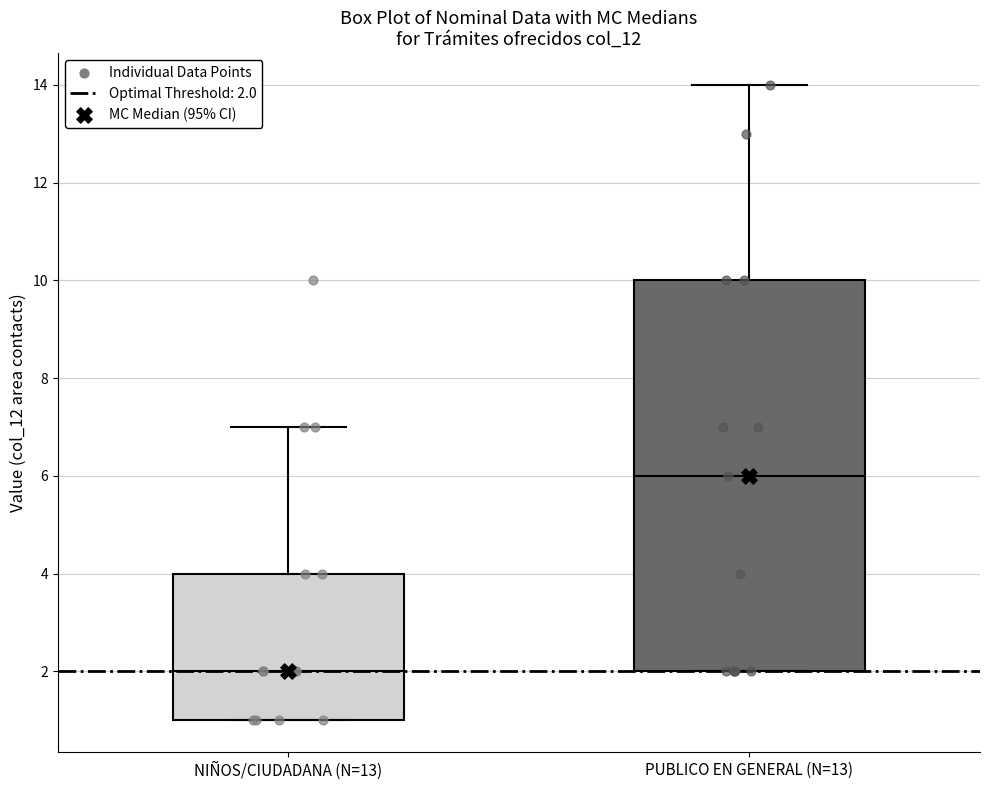

Which box has the lowest median line?

NIÑOS/CIUDADANA (N=13)